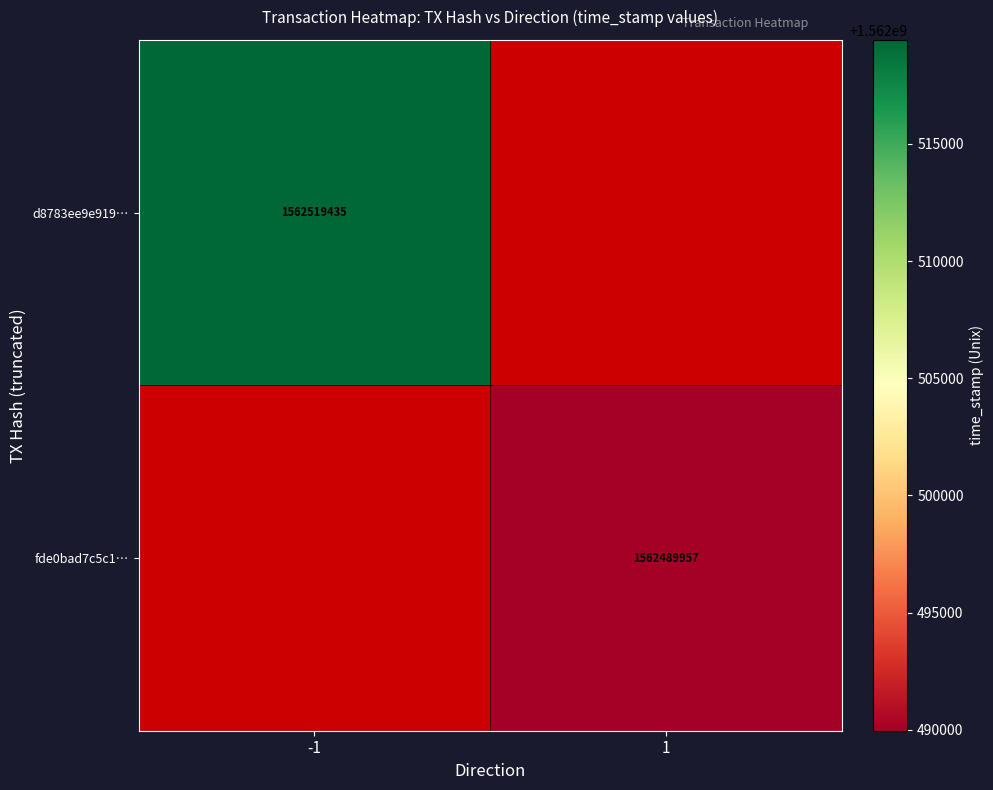

Which label corresponds to the largest value in the chart?

-1